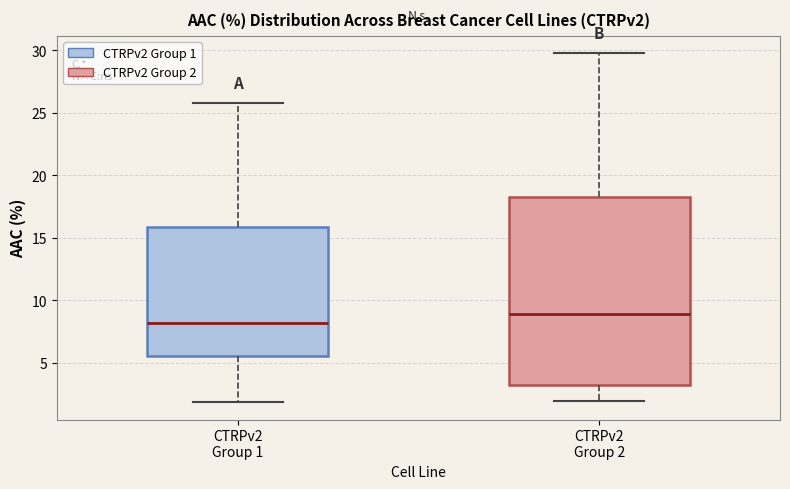

Where is the lower edge of the box for CTRPv2 Group 2 on the y-axis? The values are not printed on the chart, so give them approximately, as read against the axis.

3.0